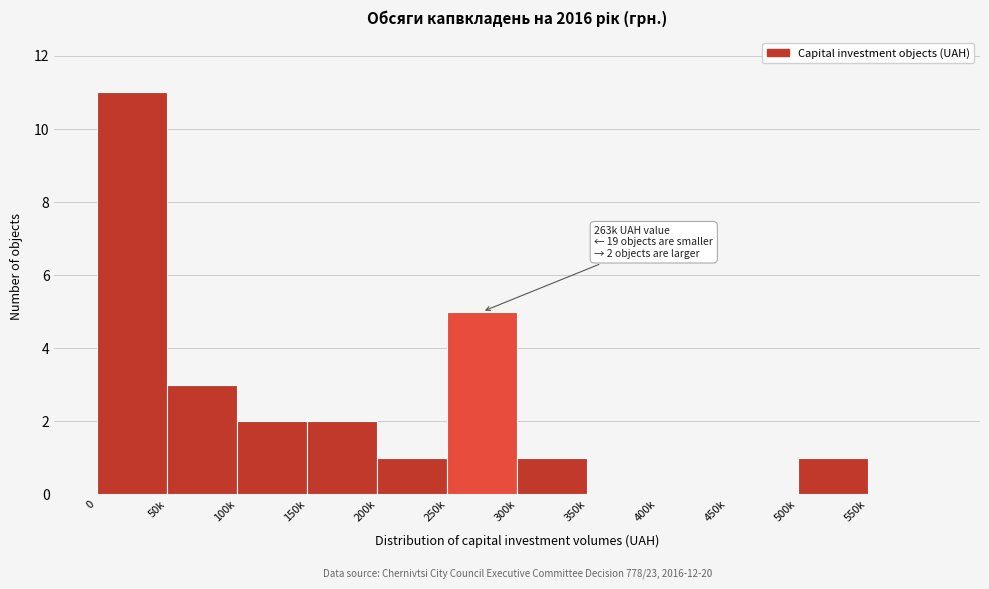

Reading right to left, transcribe all the data shown in this chart.

550k=0	500k=1	450k=0	400k=0	350k=0	300k=1	250k=5	200k=1	150k=2	100k=2	50k=3	0=11